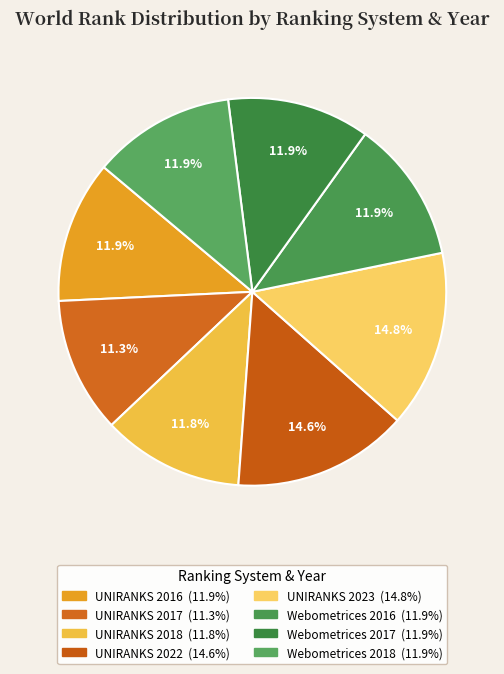

Which has a higher value, Webometrices 2018 or UNIRANKS 2022?

UNIRANKS 2022